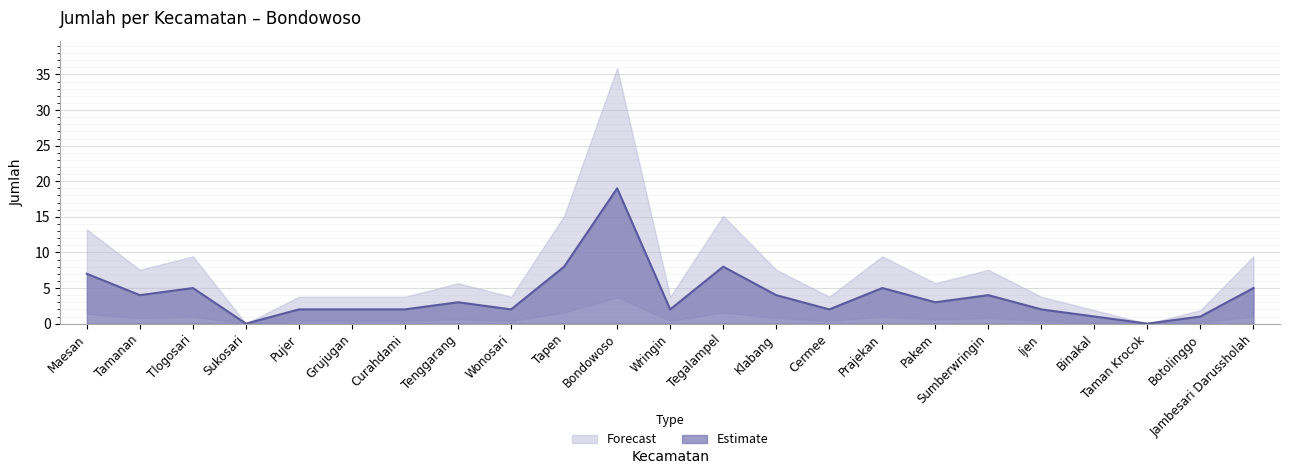

What is the ratio of the value at Maesan to the value at Klabang?

1.8